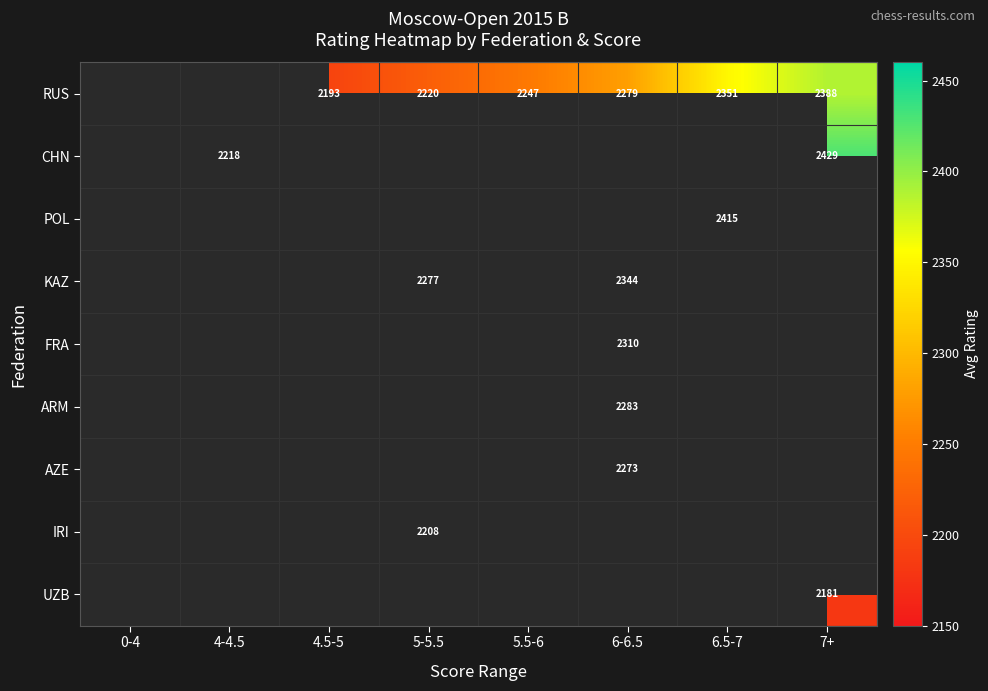

Which label corresponds to the largest value in the chart?

7+